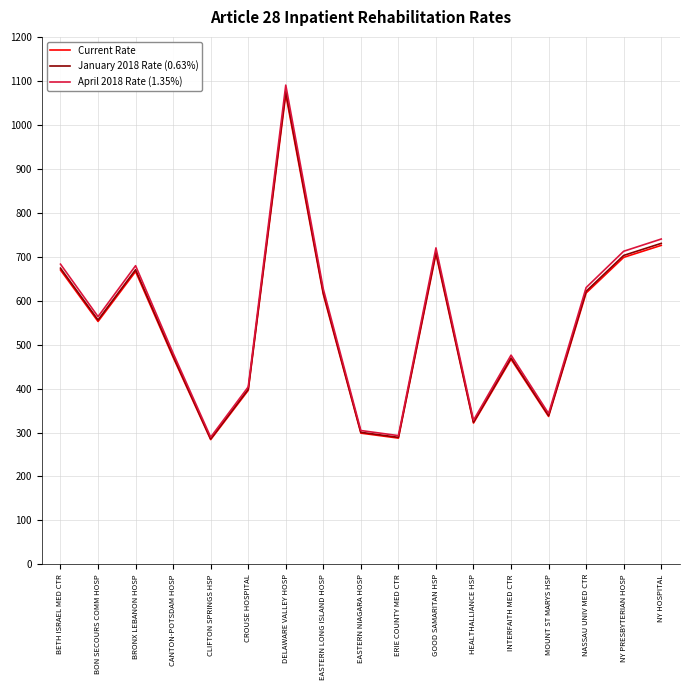

The January 2018 Rate (0.63%) series shows 897.4 at NASSAU UNIV MED CTR. True or false?

False